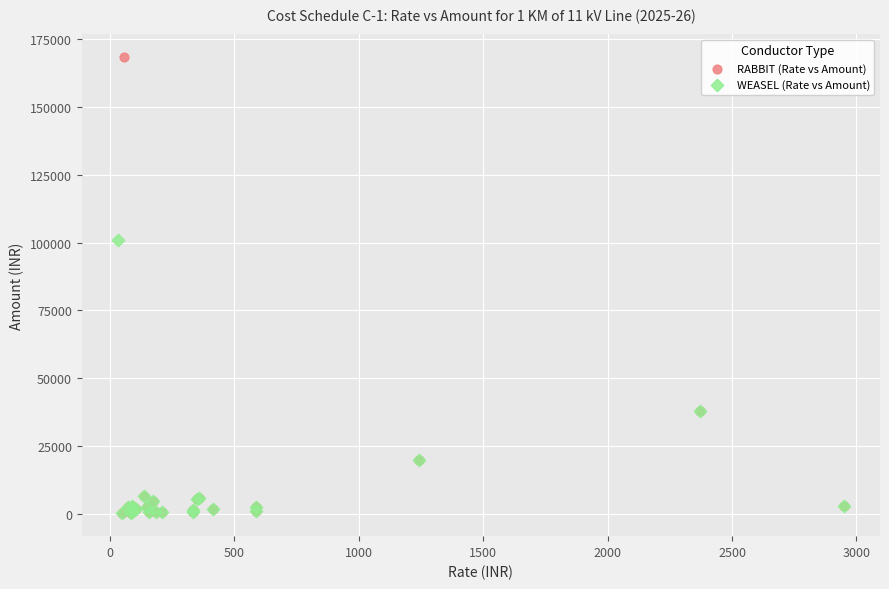

Which series has the largest Y range (max minus min)?

RABBIT (Rate vs Amount)